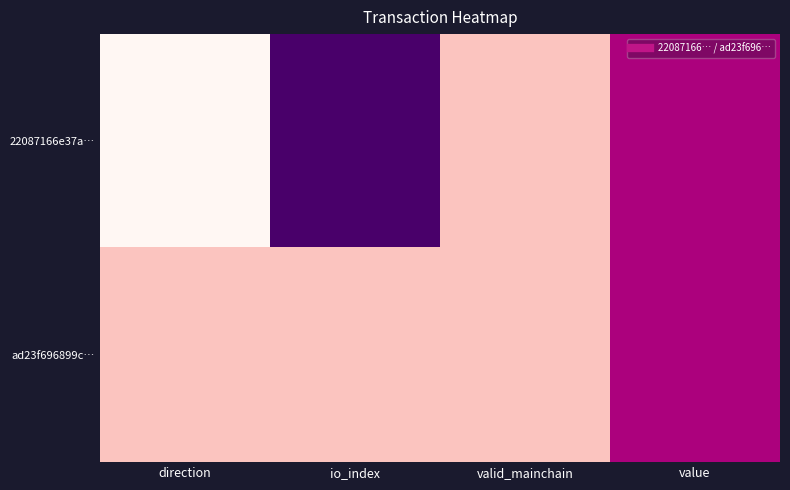

What is the smallest value displayed?

-1